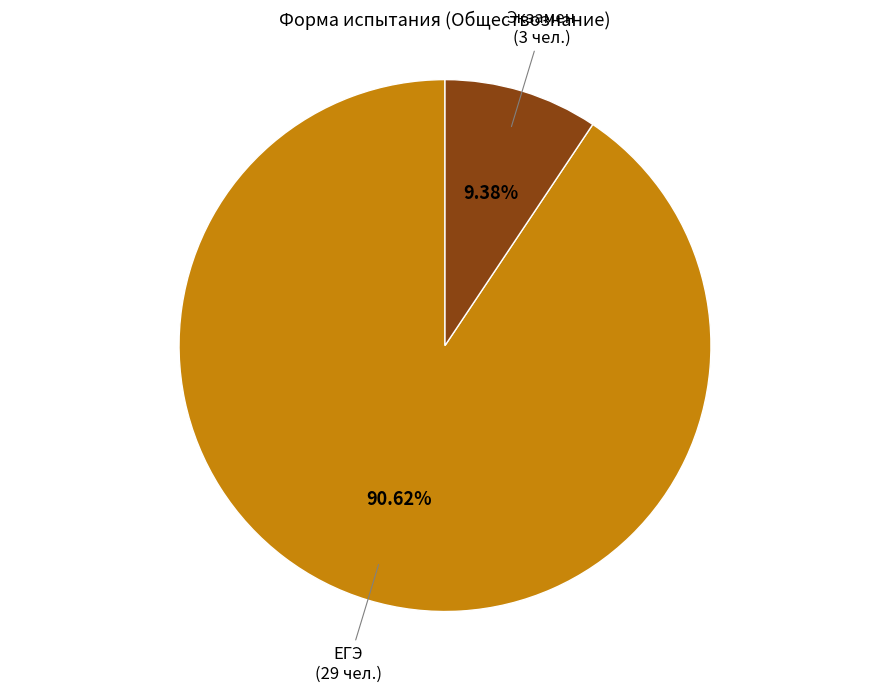

Is there a majority slice in this chart?

Yes